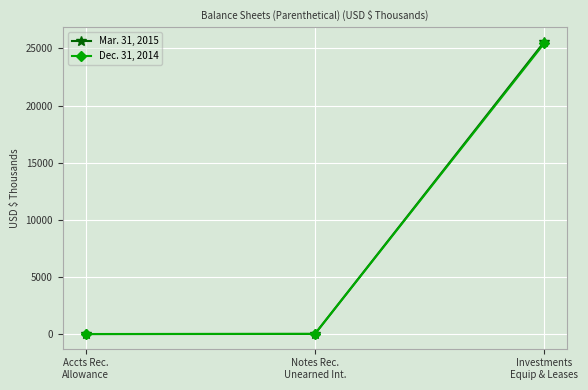

What is the difference between the maximum and minimum values in the Dec. 31, 2014 series?

25433